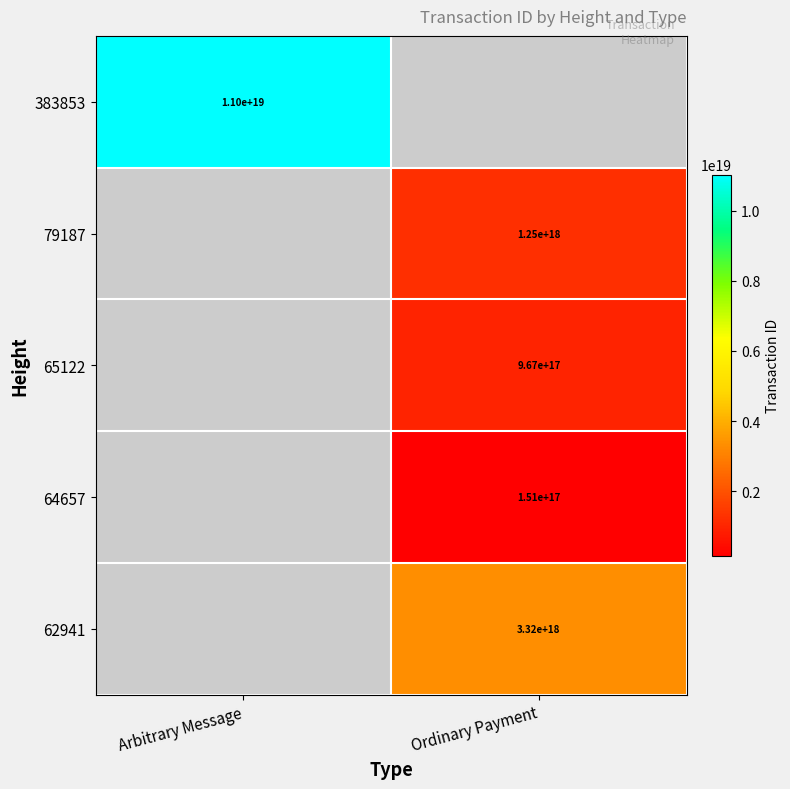

At which category does the chart reach its minimum across all series?

Ordinary Payment